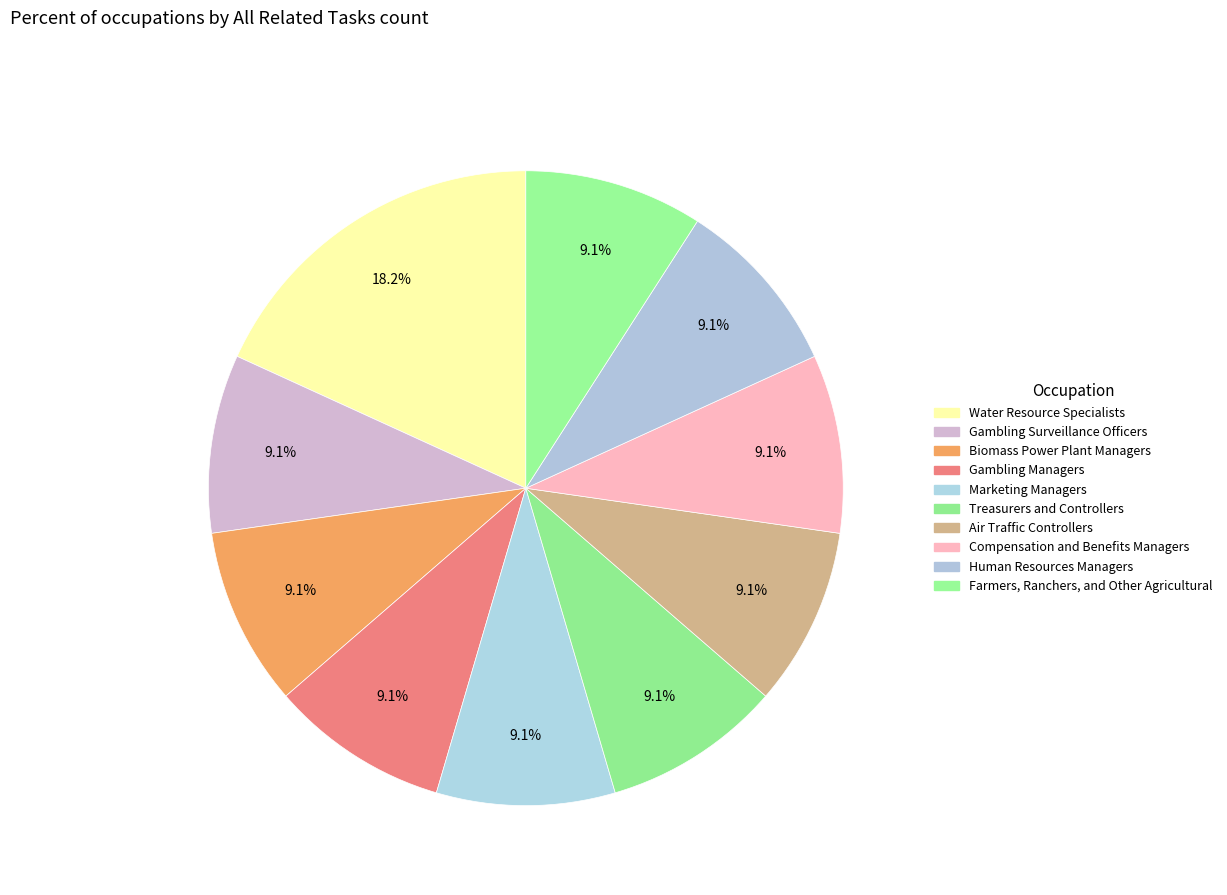

Combined, do Human Resources Managers and Air Traffic Controllers account for over 50%?

No